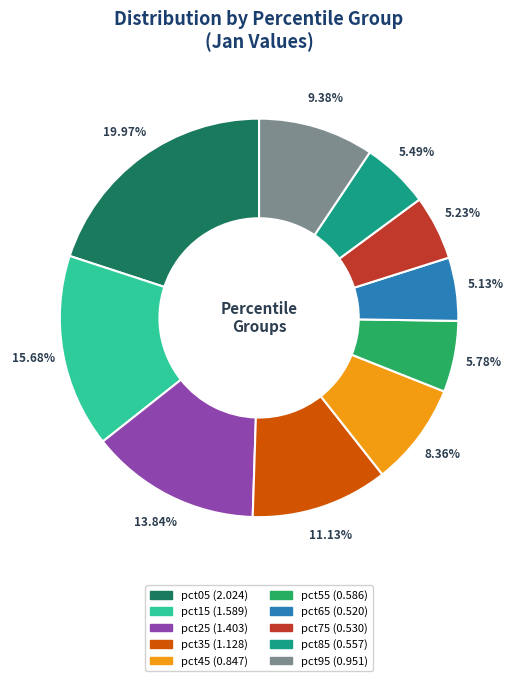

Count the number of slices in the pie.

10